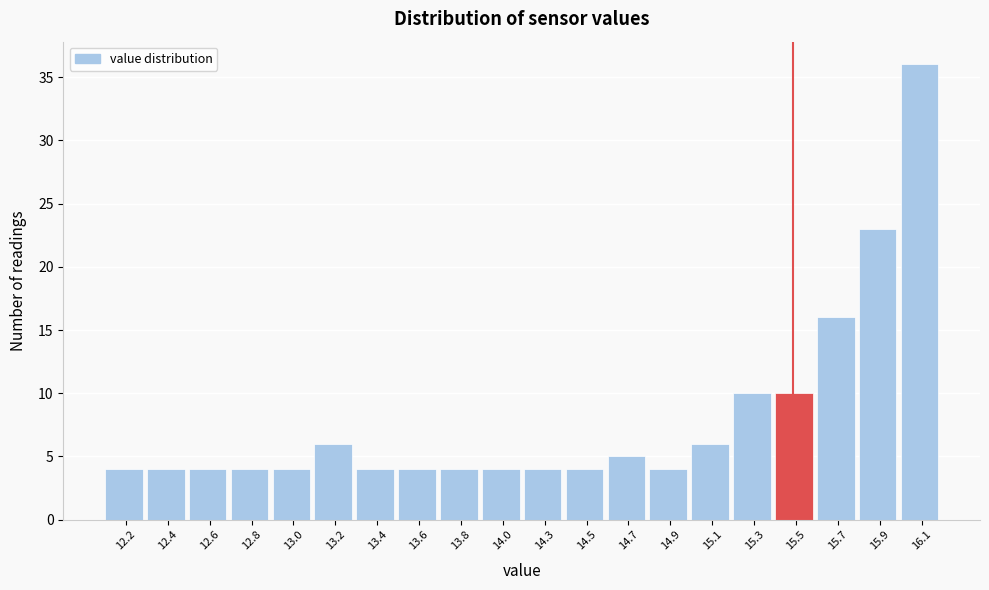

Reading left to right, list every bar in this chart as the range it spans on the x-axis followed by its height. Neither the bar edges nor the heights are printed on the chart, so give them approximately, as read against the axes.

12.05 to 12.26: 4
12.26 to 12.47: 4
12.47 to 12.68: 4
12.68 to 12.89: 4
12.89 to 13.10: 4
13.10 to 13.31: 6
13.31 to 13.52: 4
13.52 to 13.73: 4
13.73 to 13.94: 4
13.94 to 14.15: 4
14.15 to 14.36: 4
14.36 to 14.57: 4
14.57 to 14.78: 5
14.78 to 14.99: 4
14.99 to 15.20: 6
15.20 to 15.41: 10
15.41 to 15.62: 10
15.62 to 15.83: 16
15.83 to 16.04: 23
16.04 to 16.25: 36